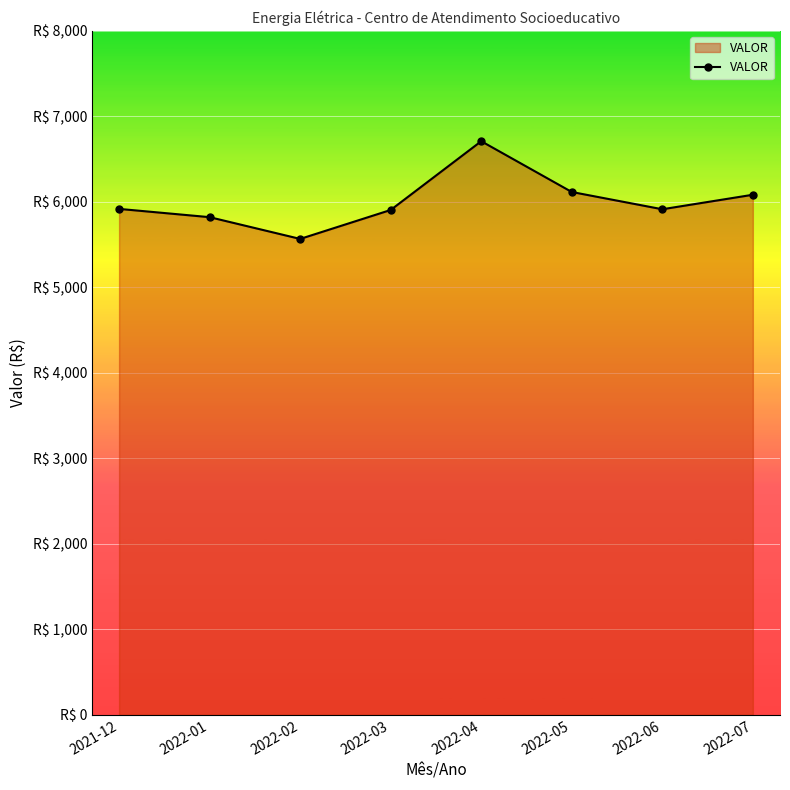

Reading left to right, list all the values displayed in this chart.

5917.7	5821.0	5566.5	5905.1	6709.4	6115.4	5913.5	6083.1